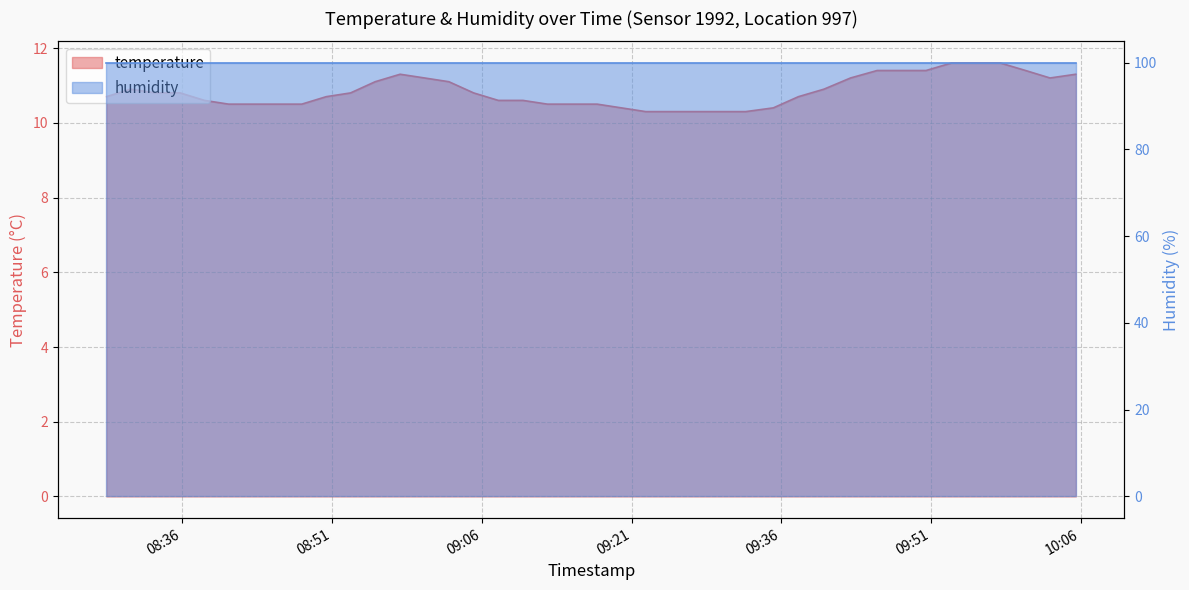

Reading left to right, extract all data points from this chart.

2023-04-24T08:28:24=10.7	2023-04-24T08:30:49=10.9	2023-04-24T08:33:21=10.8	2023-04-24T08:35:47=10.8	2023-04-24T08:38:13=10.6	2023-04-24T08:40:38=10.5	2023-04-24T08:43:05=10.5	2023-04-24T08:45:32=10.5	2023-04-24T08:47:58=10.5	2023-04-24T08:50:25=10.7	2023-04-24T08:52:51=10.8	2023-04-24T08:55:19=11.1	2023-04-24T08:57:49=11.3	2023-04-24T09:00:16=11.2	2023-04-24T09:02:42=11.1	2023-04-24T09:05:11=10.8	2023-04-24T09:07:39=10.6	2023-04-24T09:10:07=10.6	2023-04-24T09:12:34=10.5	2023-04-24T09:15:07=10.5	2023-04-24T09:17:33=10.5	2023-04-24T09:19:59=10.4	2023-04-24T09:22:25=10.3	2023-04-24T09:25:05=10.3	2023-04-24T09:27:33=10.3	2023-04-24T09:29:59=10.3	2023-04-24T09:32:26=10.3	2023-04-24T09:35:12=10.4	2023-04-24T09:37:43=10.7	2023-04-24T09:40:16=10.9	2023-04-24T09:42:56=11.2	2023-04-24T09:45:36=11.4	2023-04-24T09:48:03=11.4	2023-04-24T09:50:30=11.4	2023-04-24T09:53:02=11.6	2023-04-24T09:55:29=11.6	2023-04-24T09:57:57=11.6	2023-04-24T10:00:28=11.4	2023-04-24T10:02:55=11.2	2023-04-24T10:05:30=11.3